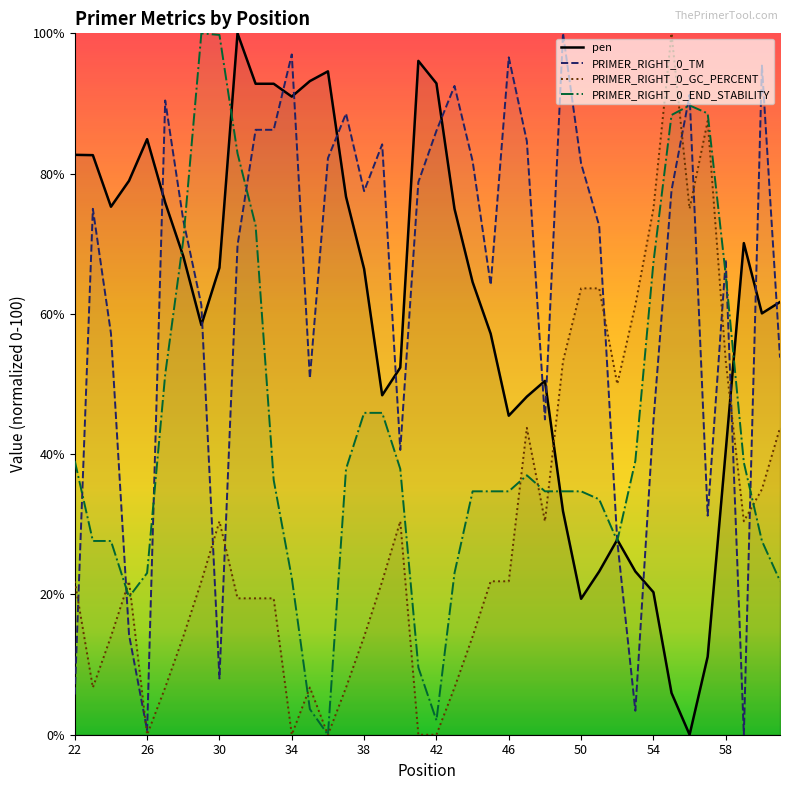

The PRIMER_RIGHT_0_END_STABILITY series shows 2.1 at 42. True or false?

True